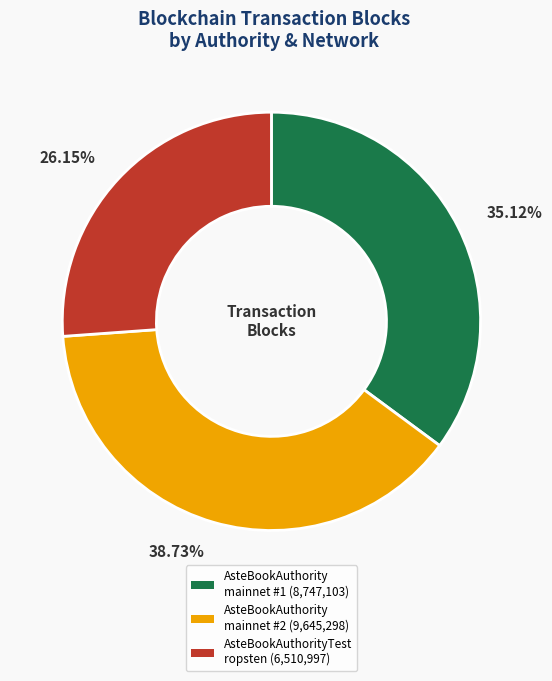

Which category has the smallest portion of the pie?

AsteBookAuthorityTest ropsten (6,510,997)